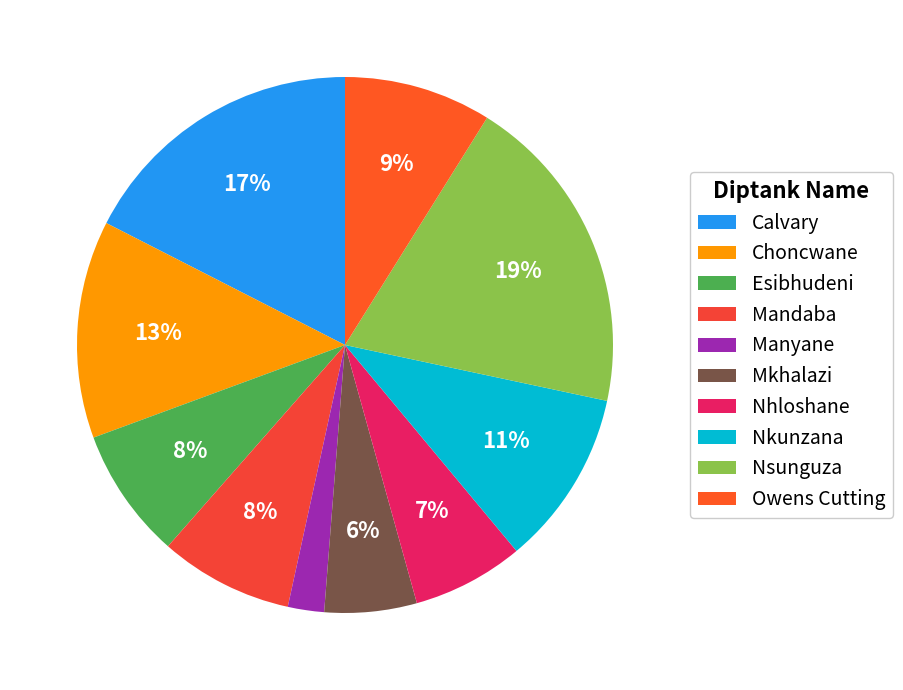

Does any single category account for the majority?

No